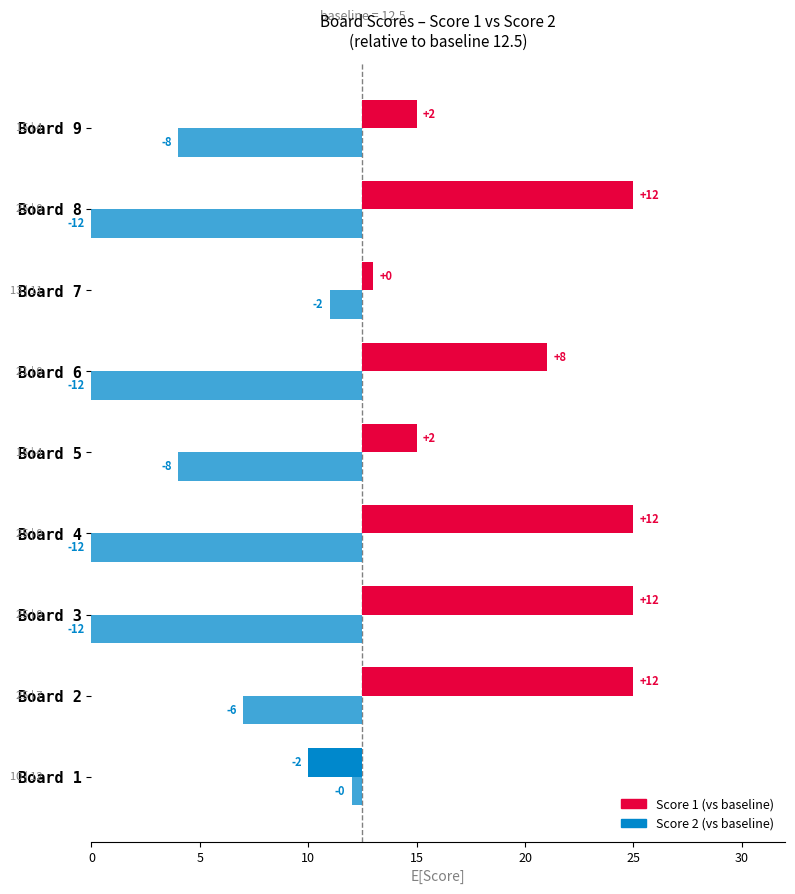

List the series in order of their overall mean, lowest first.

Score 2, Score 1